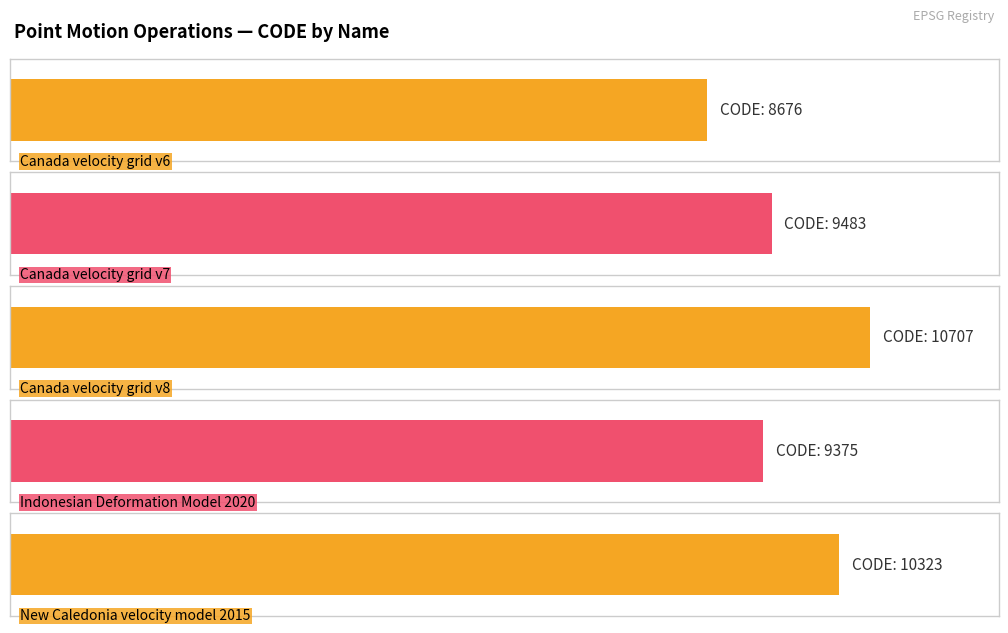

Is it true that the value at August 29, 2020 is 5247?

False